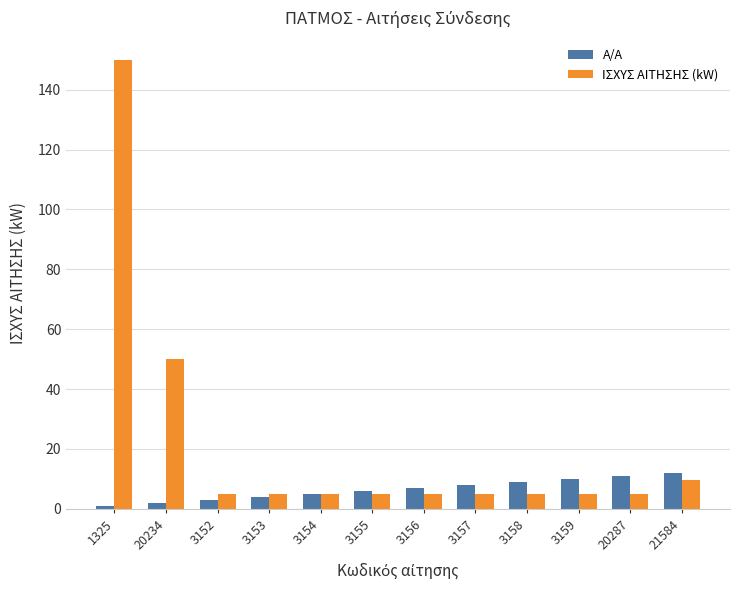

Rank the series by their average value, from highest to lowest.

ΙΣΧΥΣ ΑΙΤΗΣΗΣ (kW), Α/Α